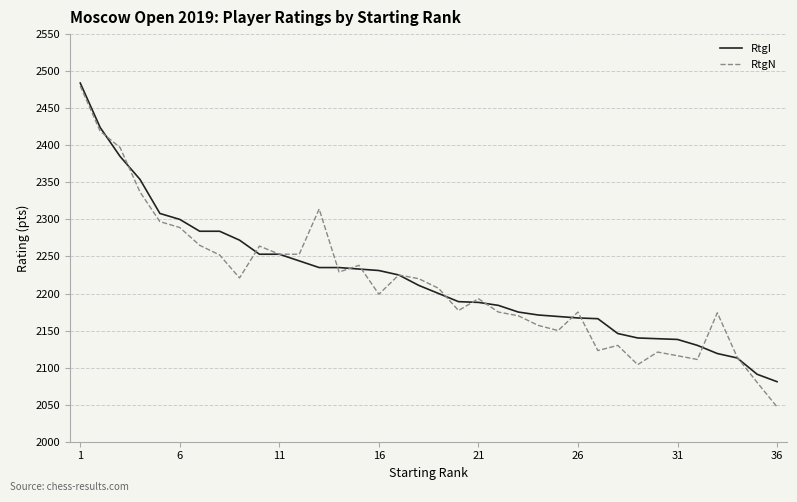

In RtgN, how many points are higher than both neighbors (excluding endpoints)?

9